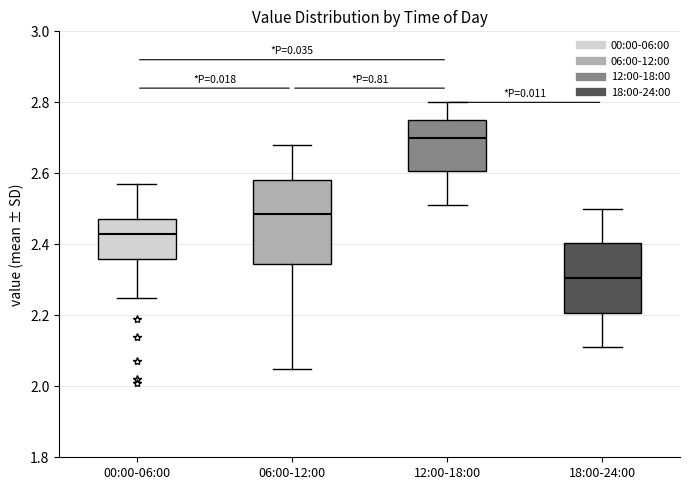

Where does the lower whisker of the box for 06:00-12:00 end on the y-axis? The values are not printed on the chart, so give them approximately, as read against the axis.

2.06